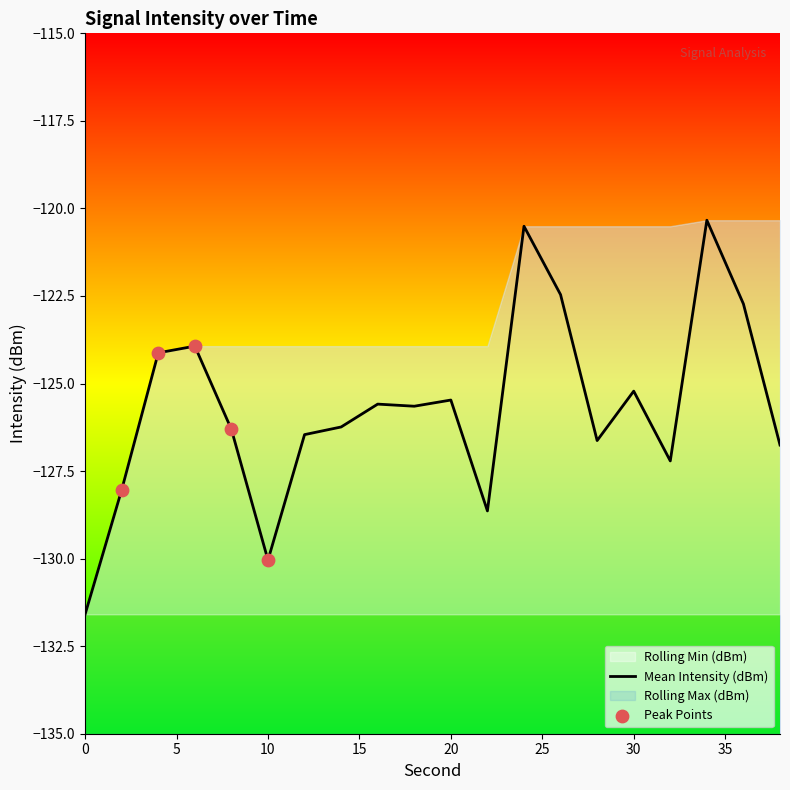

Which series has the largest total across all categories?

Rolling Max (dBm)